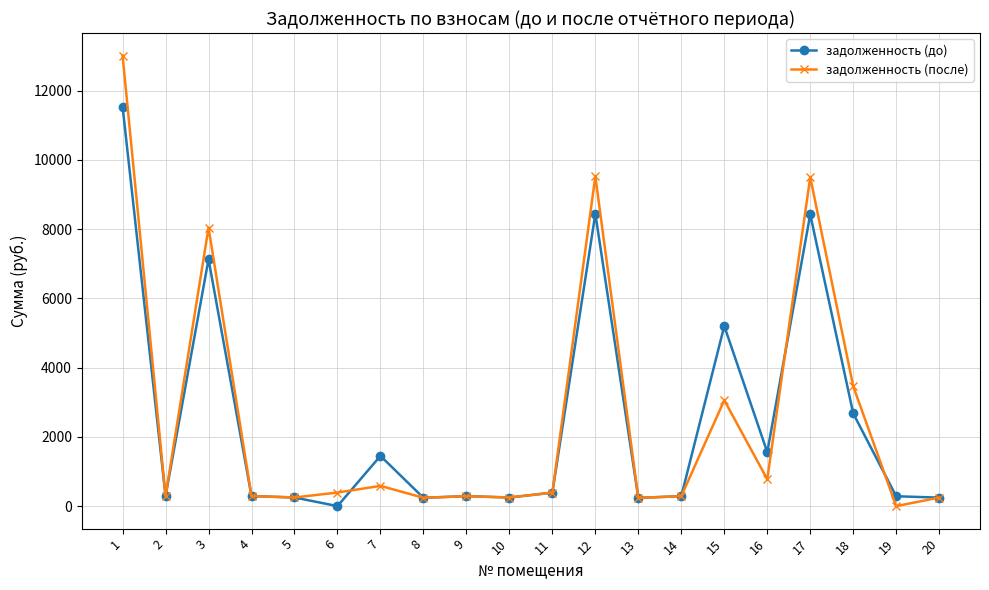

Rank the series at 6 from lowest to highest value.

задолженность (до), задолженность (после)